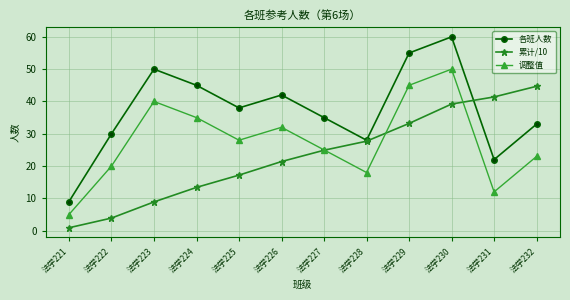

True or false: 各班人数 has more than 1 interior local peaks.

True